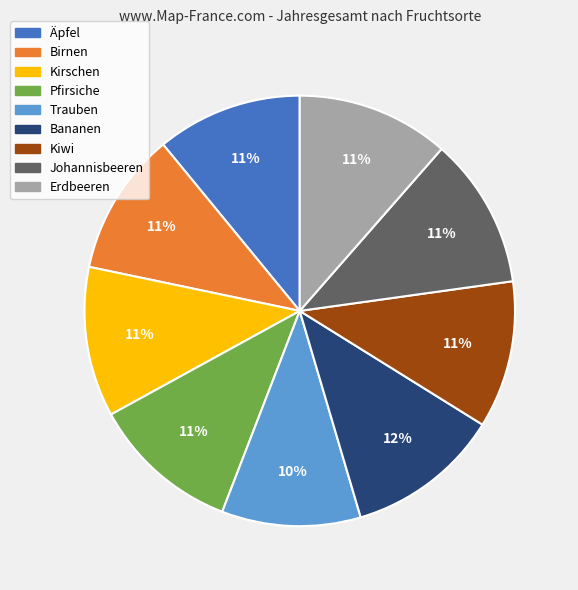

To the nearest percent, what percentage of the pie is Kirschen?

11%